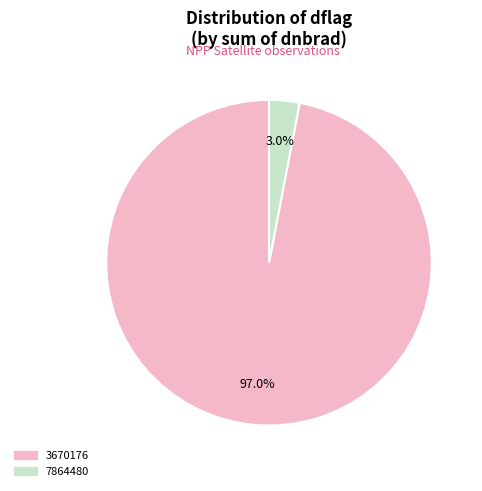

Does any single category account for the majority?

Yes